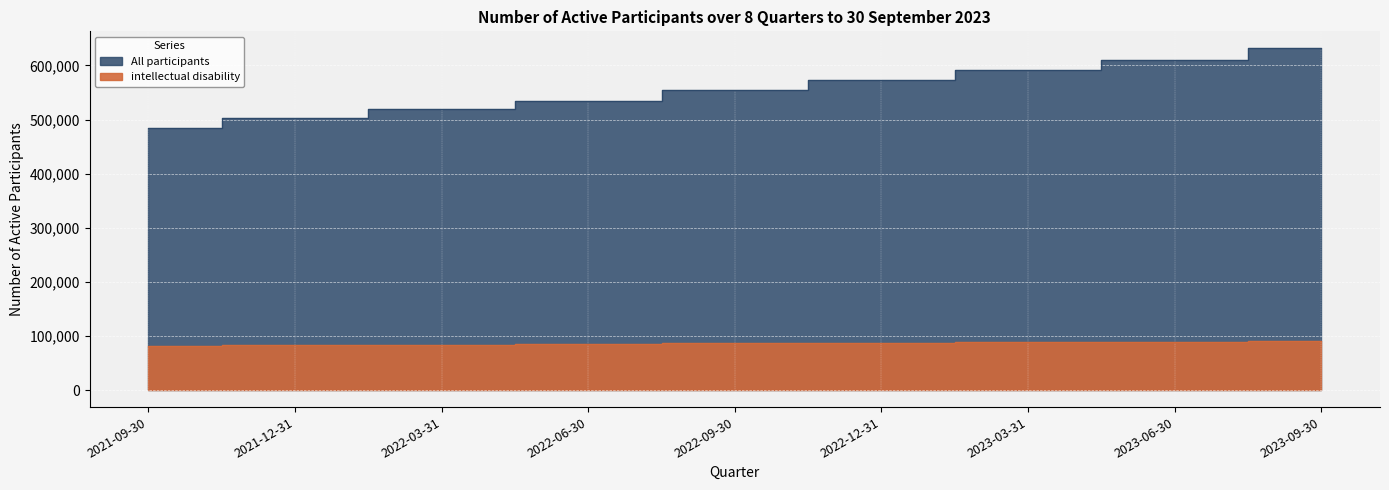

Does the chart display data point markers on the line(s)?

No